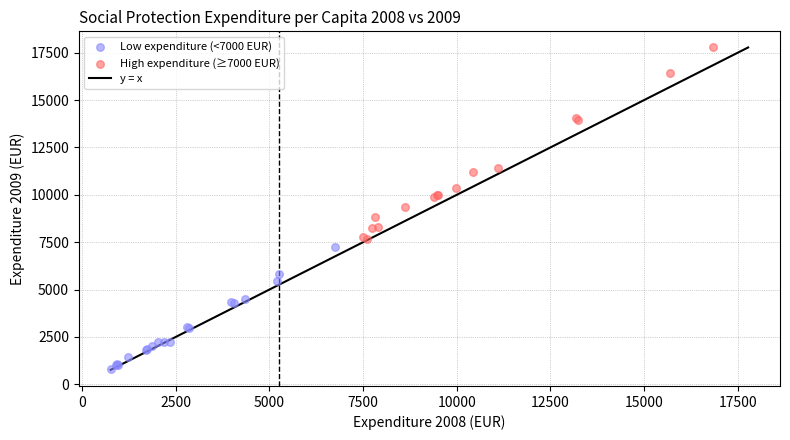

Which series has the largest Y range (max minus min)?

High expenditure (≥7000 EUR)